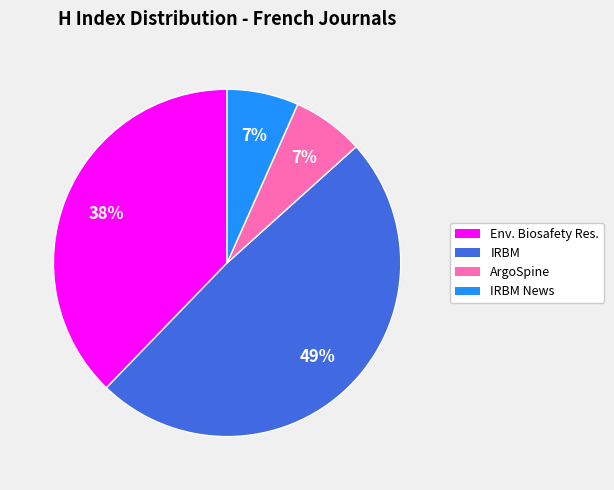

To the nearest percent, what is the average slice percentage?

25%